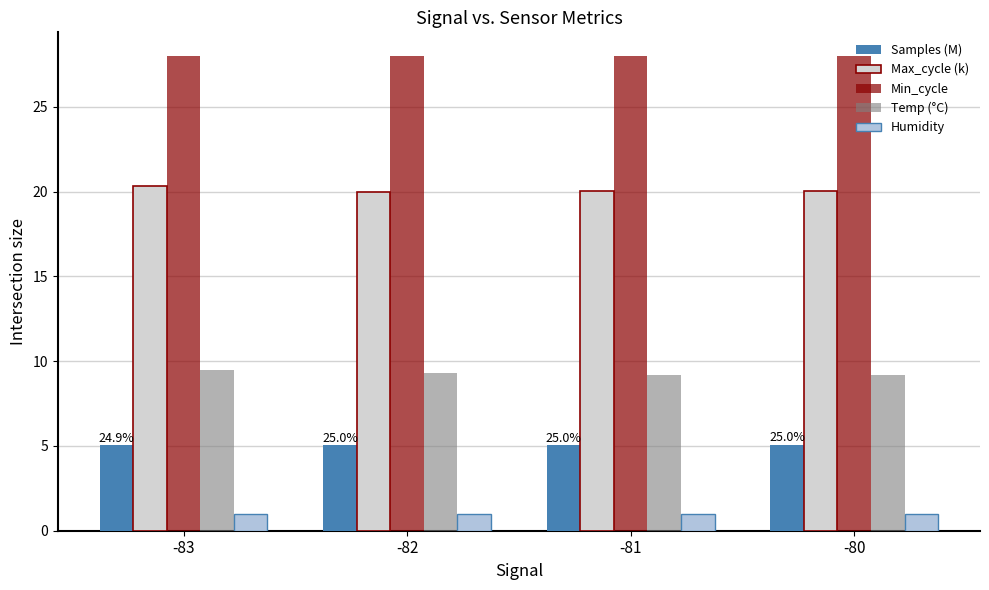

Reading right to left, what are all the values shown in this chart?

Samples (M): 5.1	5.1	5.1	5.0
Max_cycle (k): 20.0	20.0	20.0	20.3
Min_cycle: 28.0	28.0	28.0	28.0
Temp (°C): 9.2	9.2	9.3	9.5
Humidity: 1.0	1.0	1.0	1.0